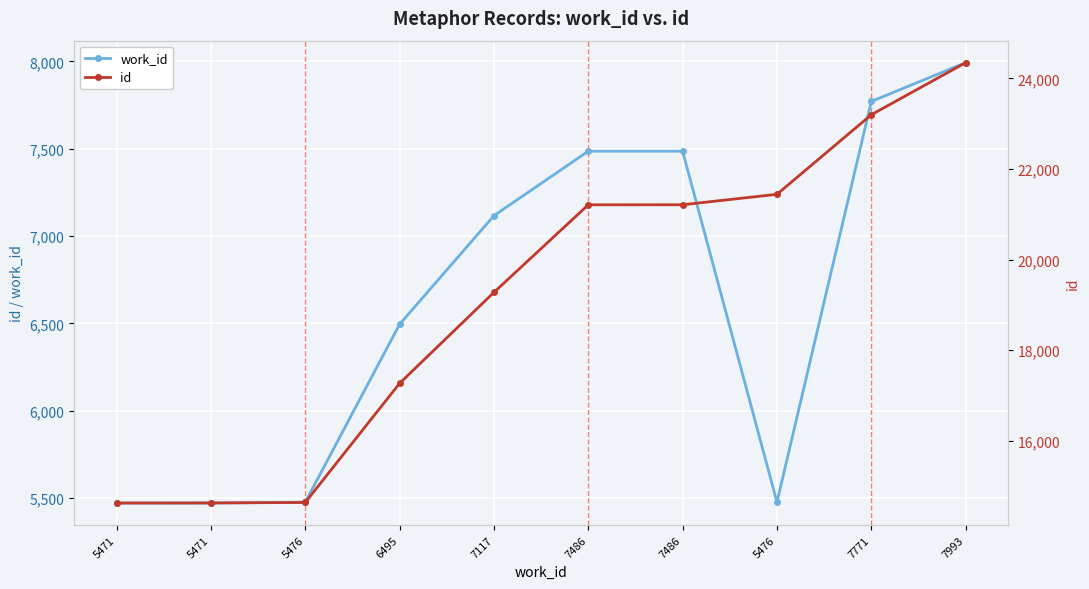

What are all the series names shown in the legend?

work_id, id